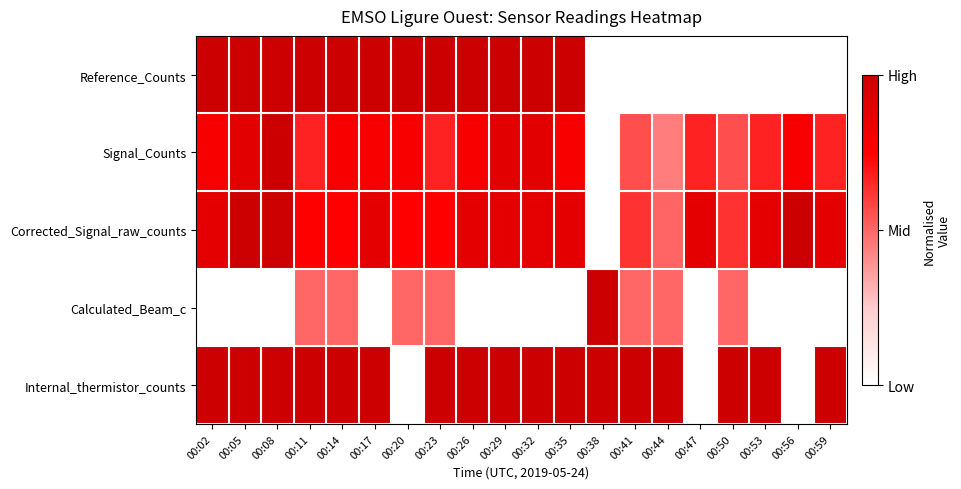

Which series changed the most between 00:26 and 00:32?

Signal_Counts